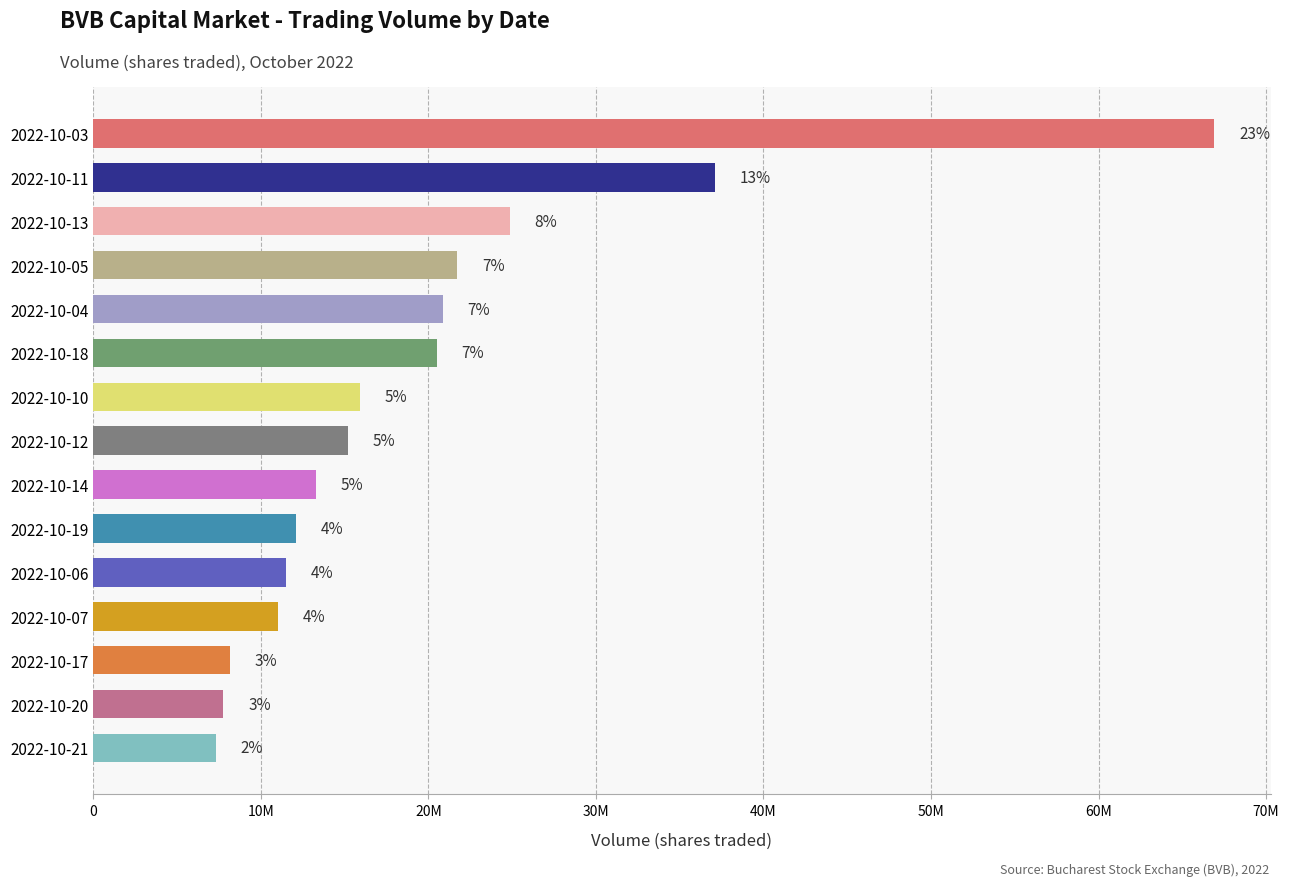

Does the chart contain any negative values?

No